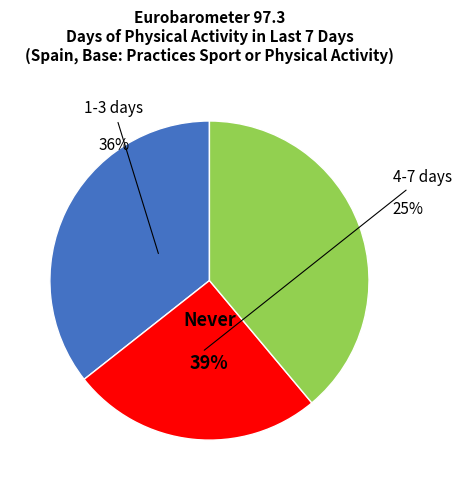

To the nearest percent, what portion does 1-3 days represent?

36%